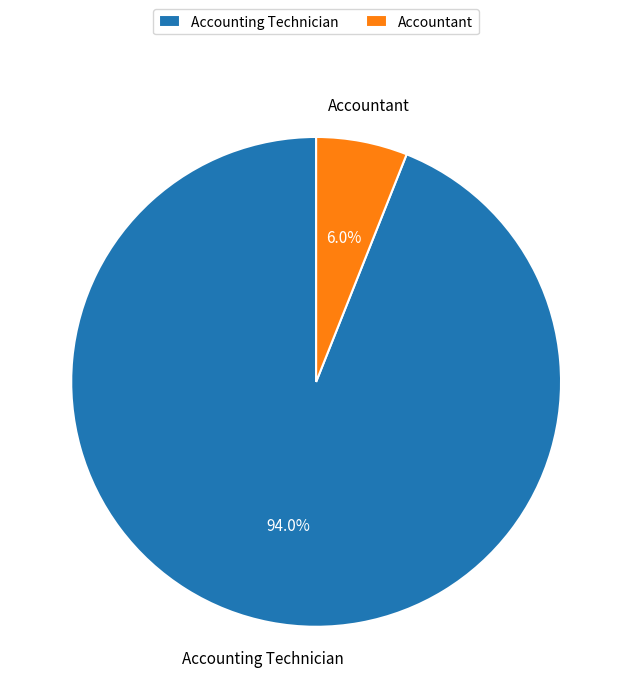

Which category has the biggest portion of the pie?

Accounting Technician